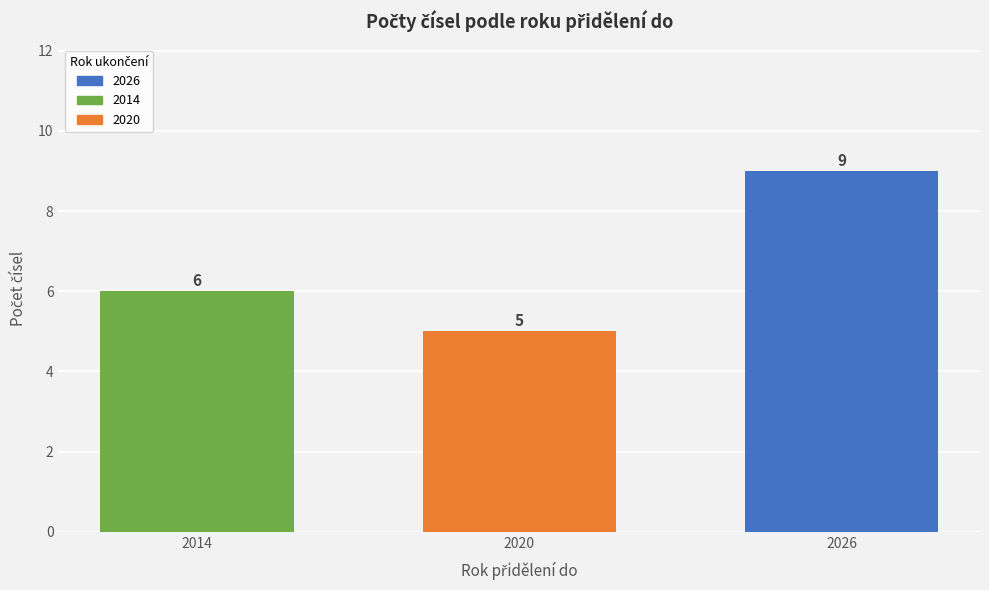

Reading right to left, what are all the values shown in this chart?

2026=9	2020=5	2014=6